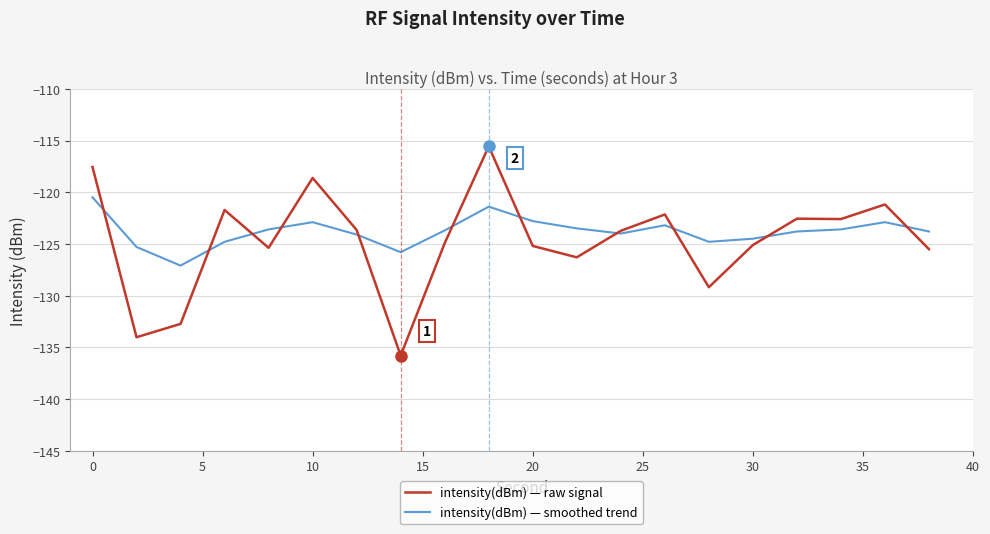

What is the lowest value of the intensity(dBm) — raw signal series?

-135.8